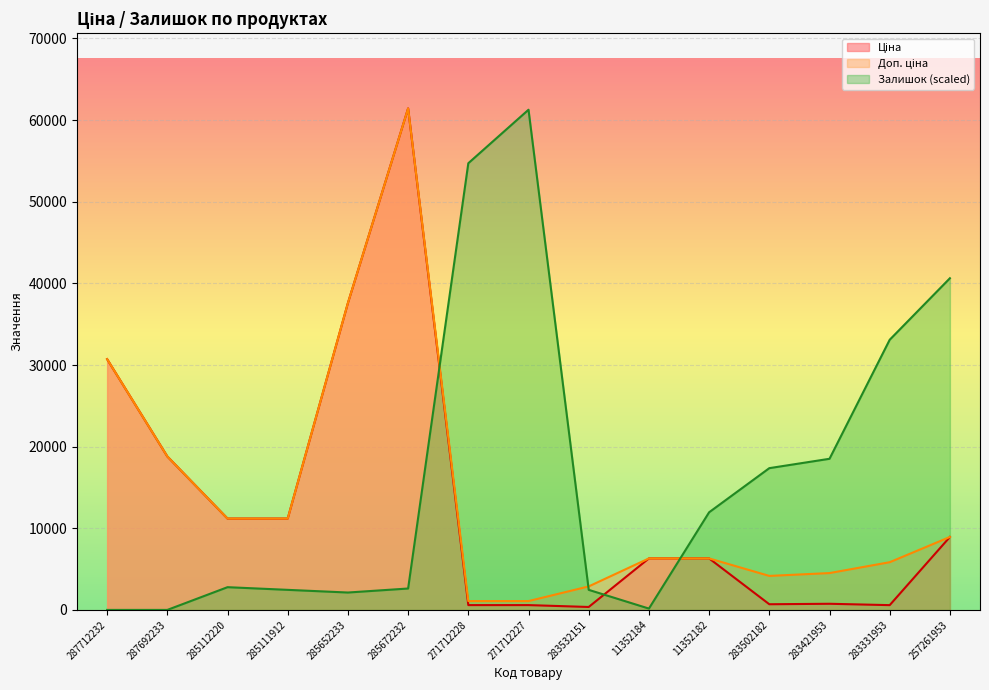

At which category is the sum across all series the highest?

285672232